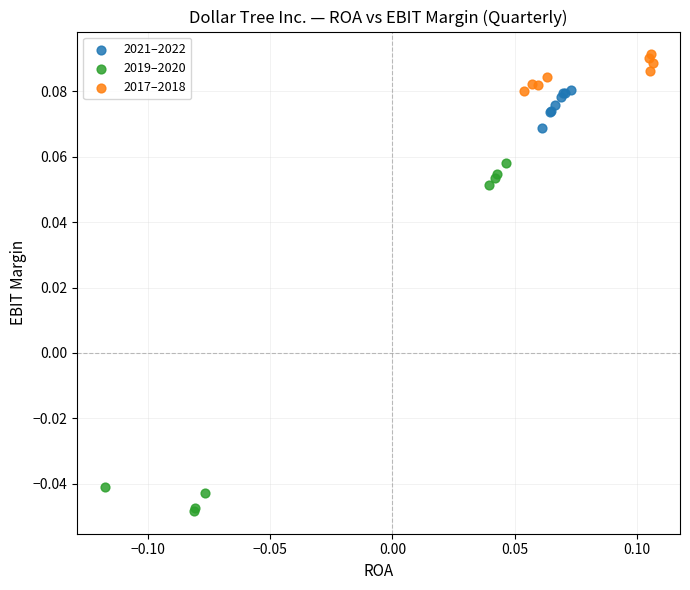

Which series contains the highest Y value?

2017–2018